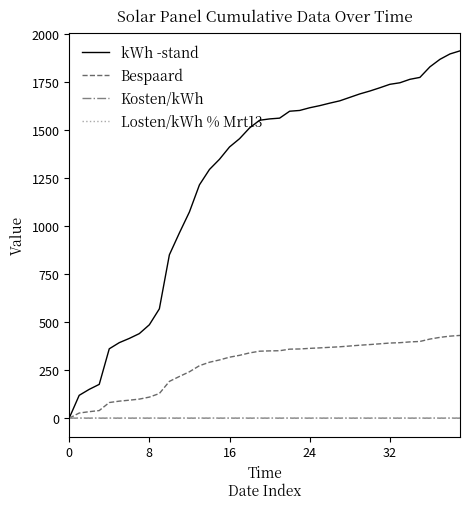

Which series has the largest total across all categories?

kWh -stand